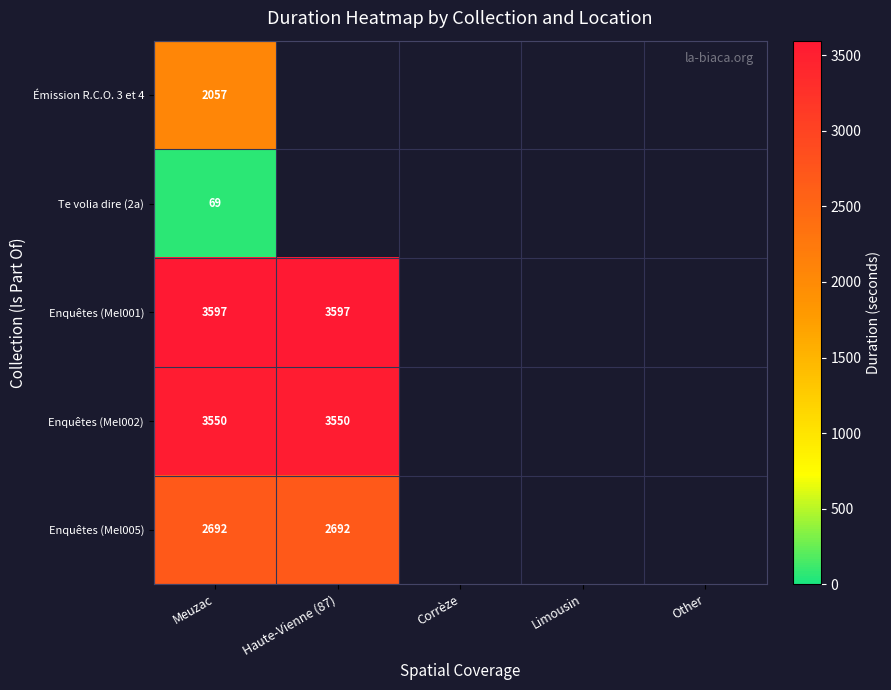

True or false: Émission R.C.O. 3 et 4 has a value of 693.9 at Meuzac.

False